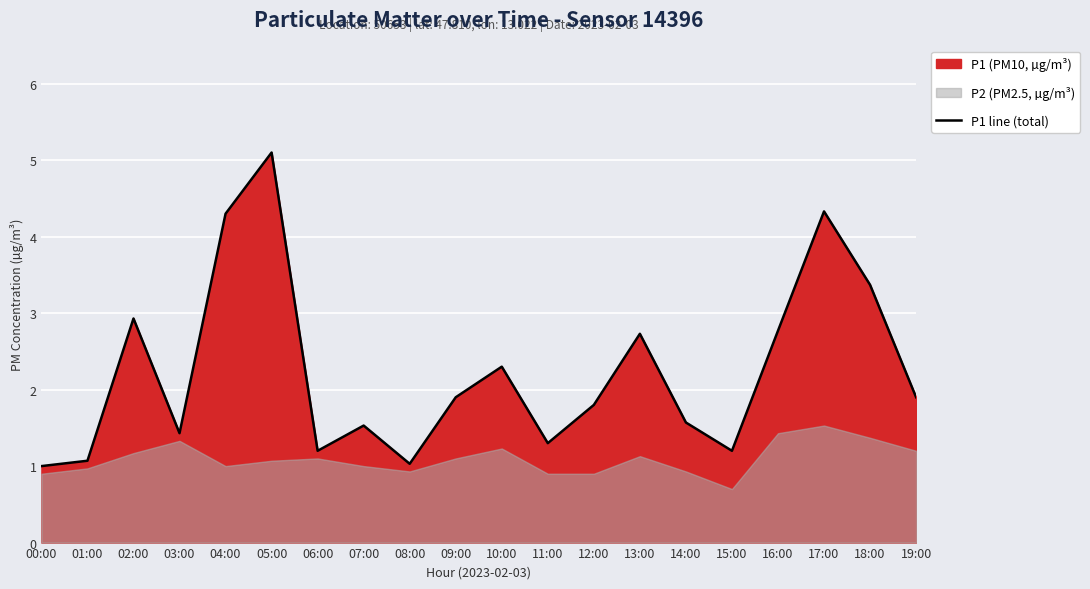

Reading left to right, extract all data points from this chart.

00:00=1.0	01:00=1.1	02:00=2.9	03:00=1.4	04:00=4.3	05:00=5.1	06:00=1.2	07:00=1.5	08:00=1.0	09:00=1.9	10:00=2.3	11:00=1.3	12:00=1.8	13:00=2.7	14:00=1.6	15:00=1.2	16:00=2.8	17:00=4.3	18:00=3.4	19:00=1.9